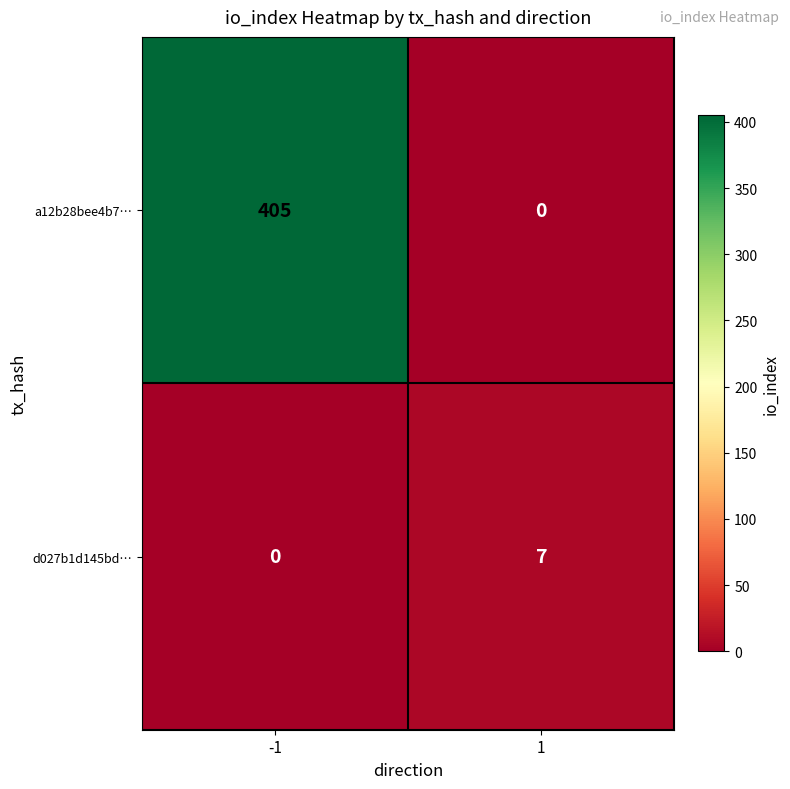

What is the difference between the highest and lowest values at -1?

405